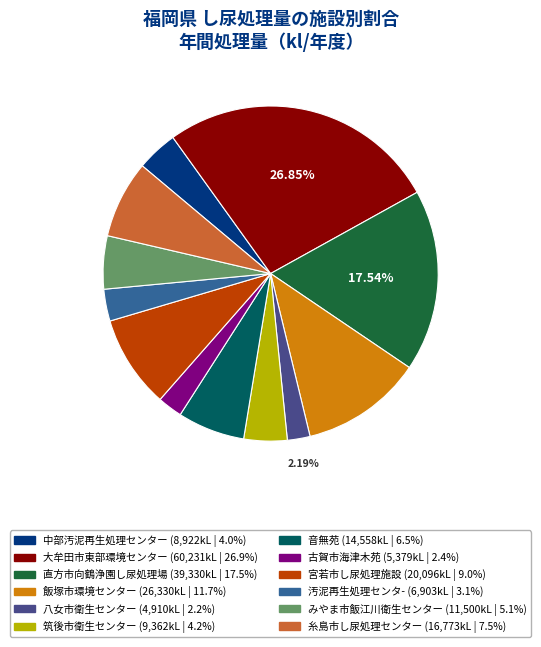

To the nearest percent, what is the difference between the 汚泥再生処理センタ- and 八女市衛生センター slice percentages?

1%